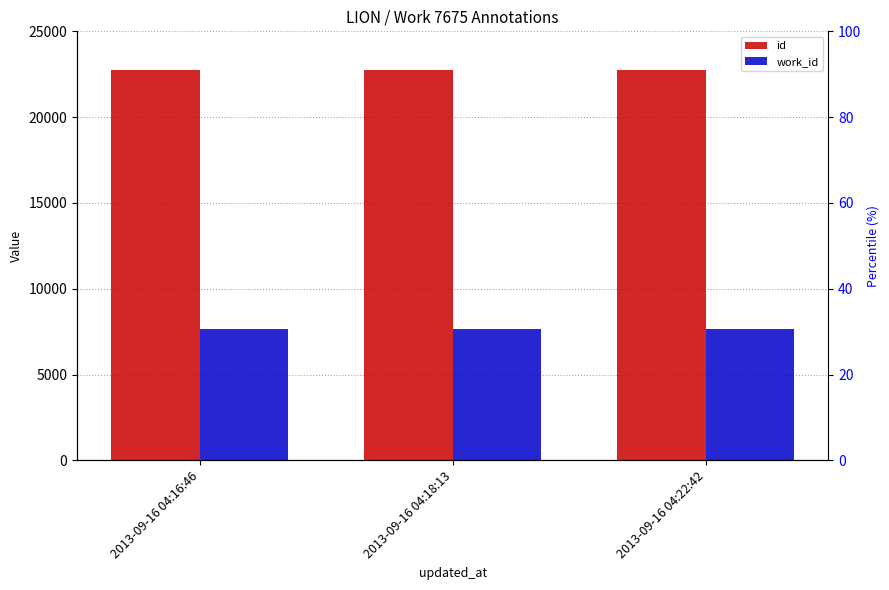

The value of work_id at 2013-09-16 04:18:13 is 12532. True or false?

False